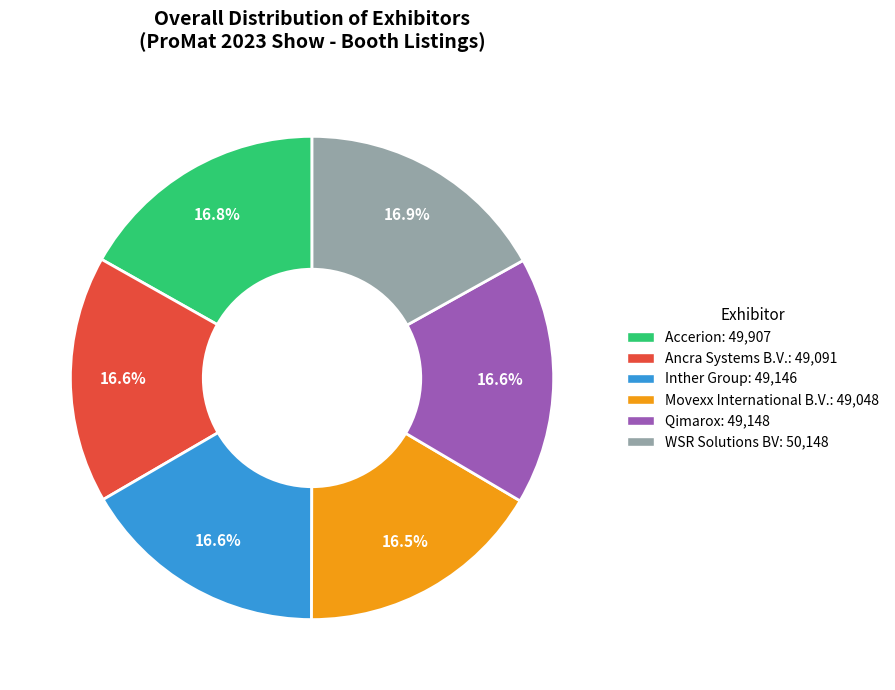

Does any single category account for the majority?

No